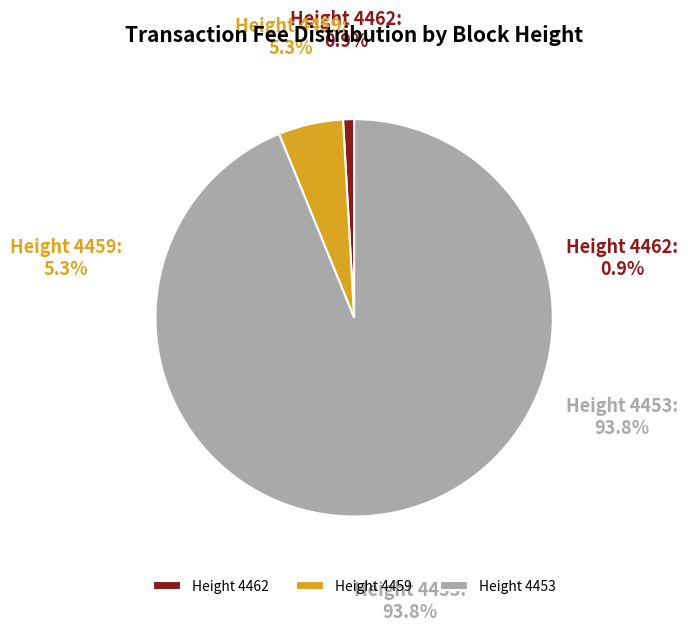

To the nearest percent, what percentage of the pie is 4453?

94%